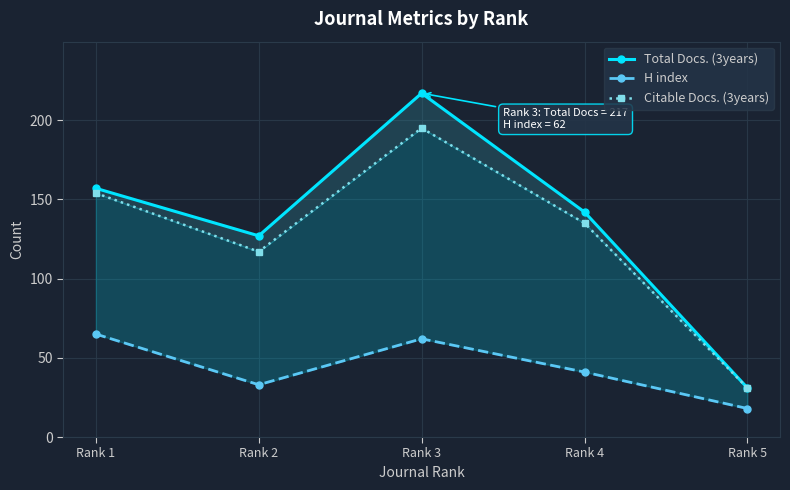

True or false: H index and Total Docs. (3years) intersect in this chart.

False